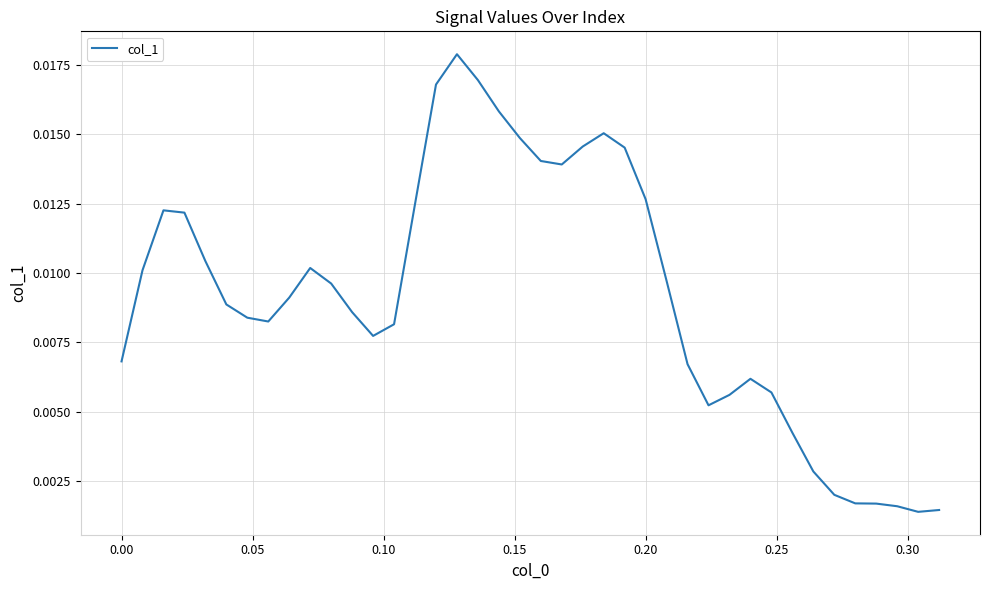

Is this an area chart (filled region under the line)?

No